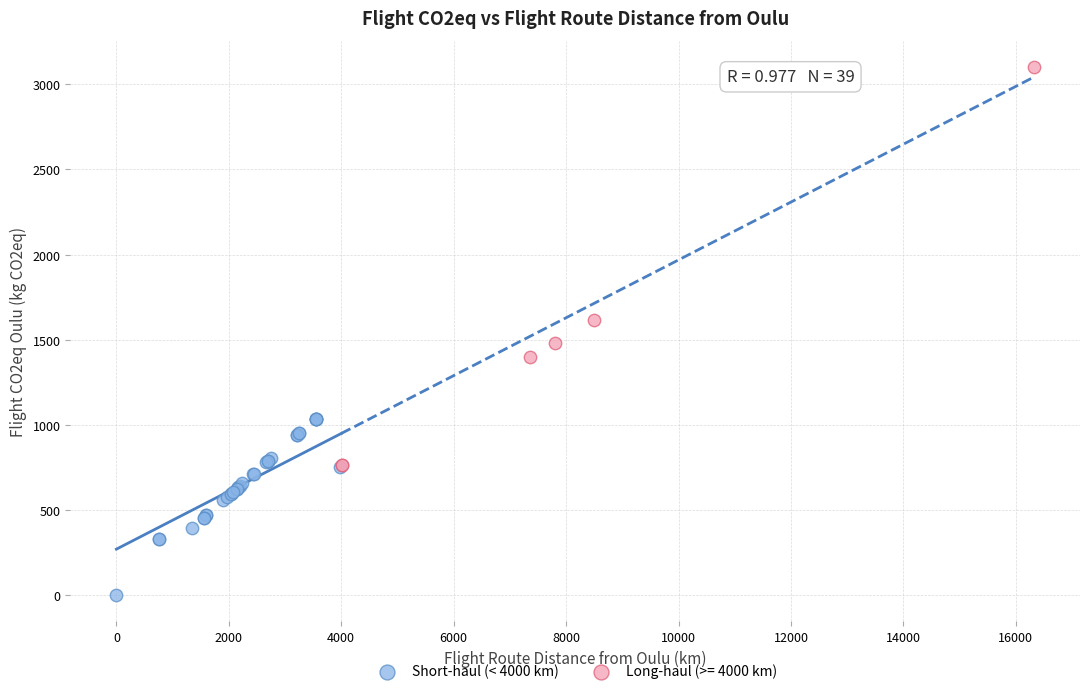

Which series has the widest spread of Y values?

Long-haul (>= 4000 km)